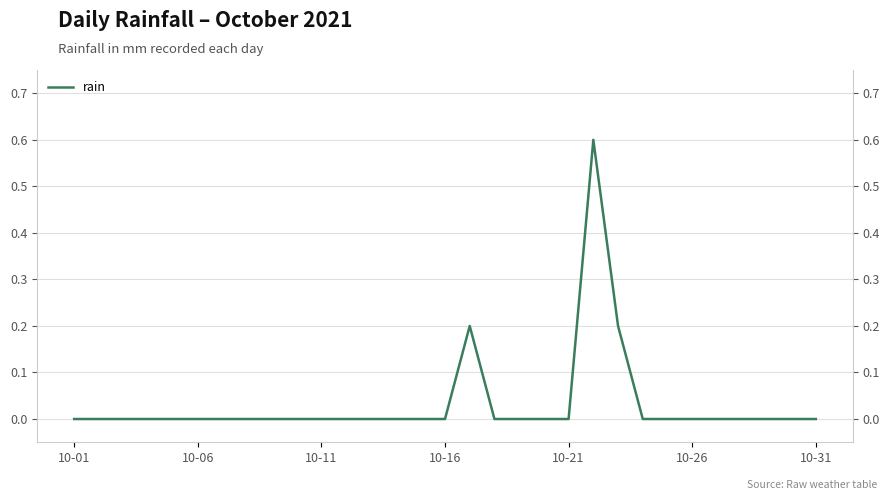

How many lines are shown in the chart?

1